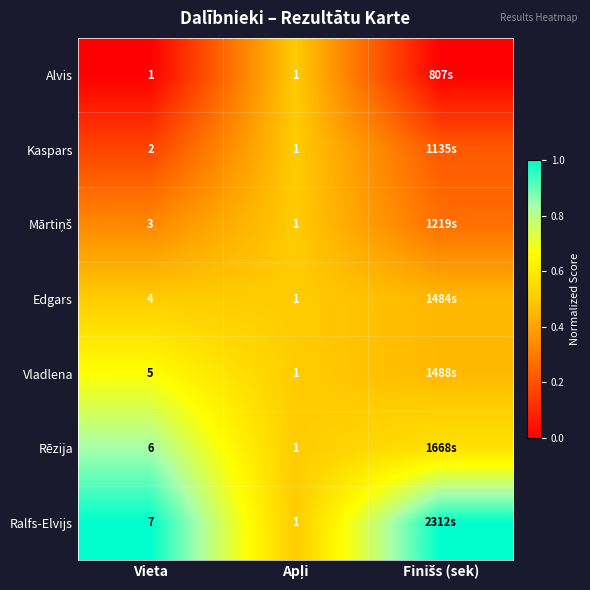

Is the value of Edgars at Vieta greater than the value of Rēzija at Vieta?

No